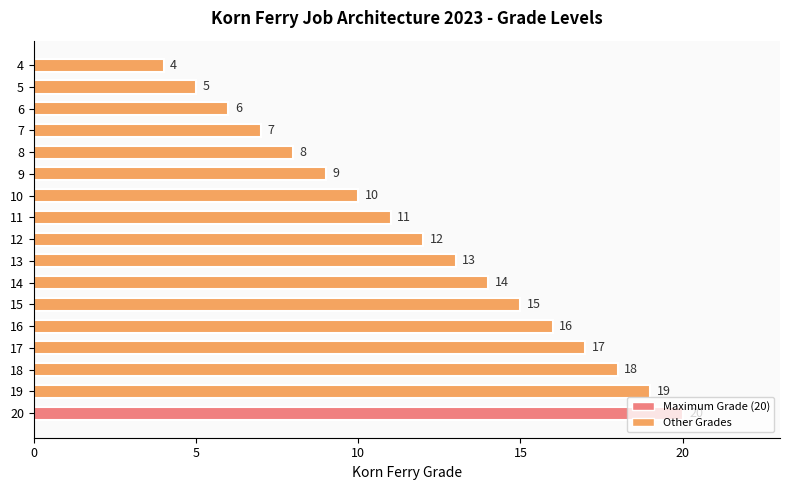

What is the smallest value displayed?

4